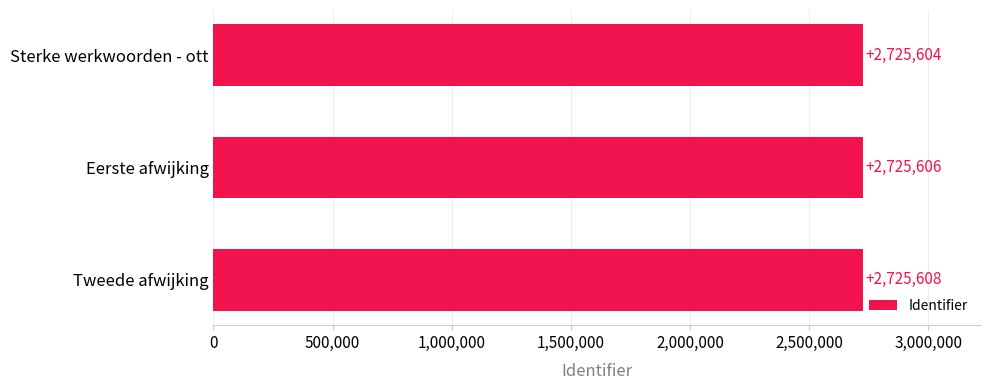

Is it true that the value at Eerste afwijking is 1788083?

False